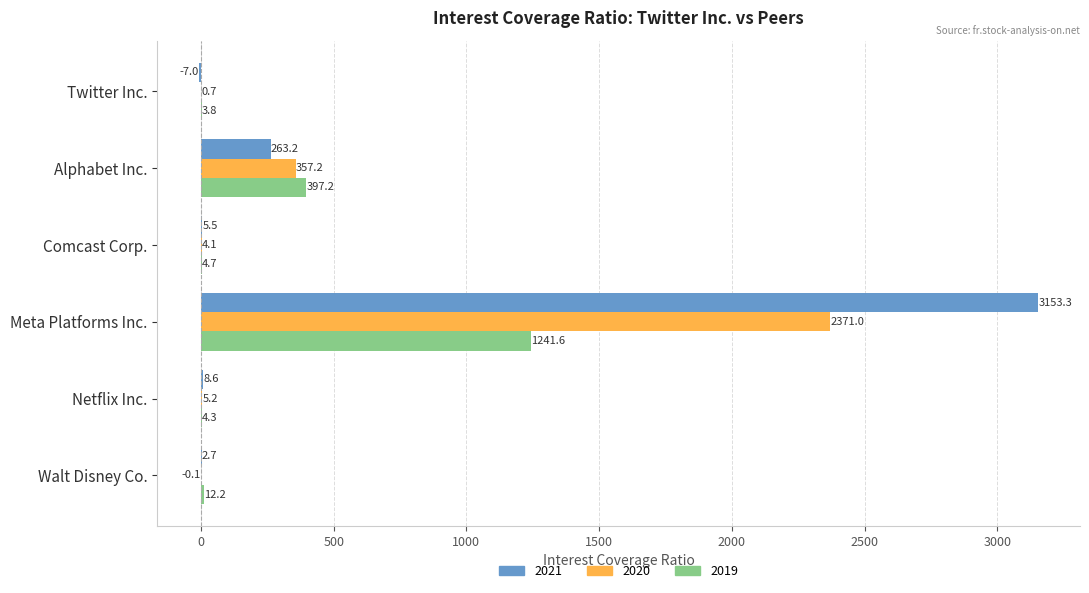

What is the sum of the 2019 values at Meta Platforms Inc. and Twitter Inc.?

1245.4